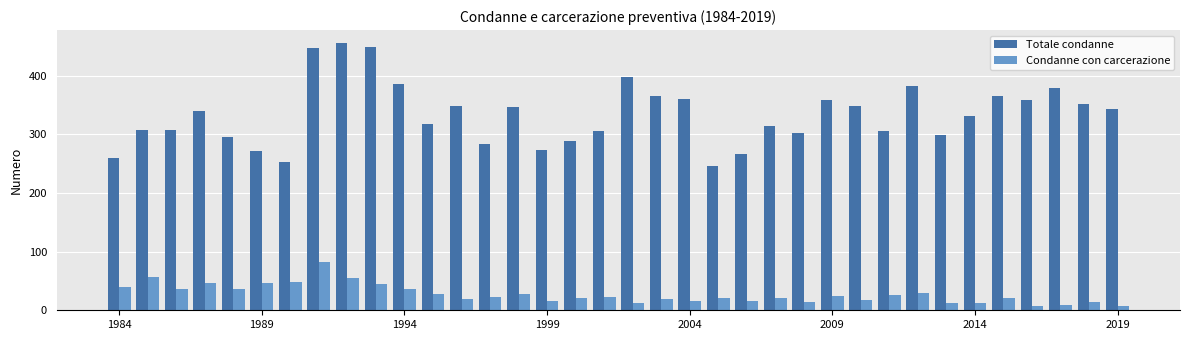

At how many categories does at least one series exceed 98?

36